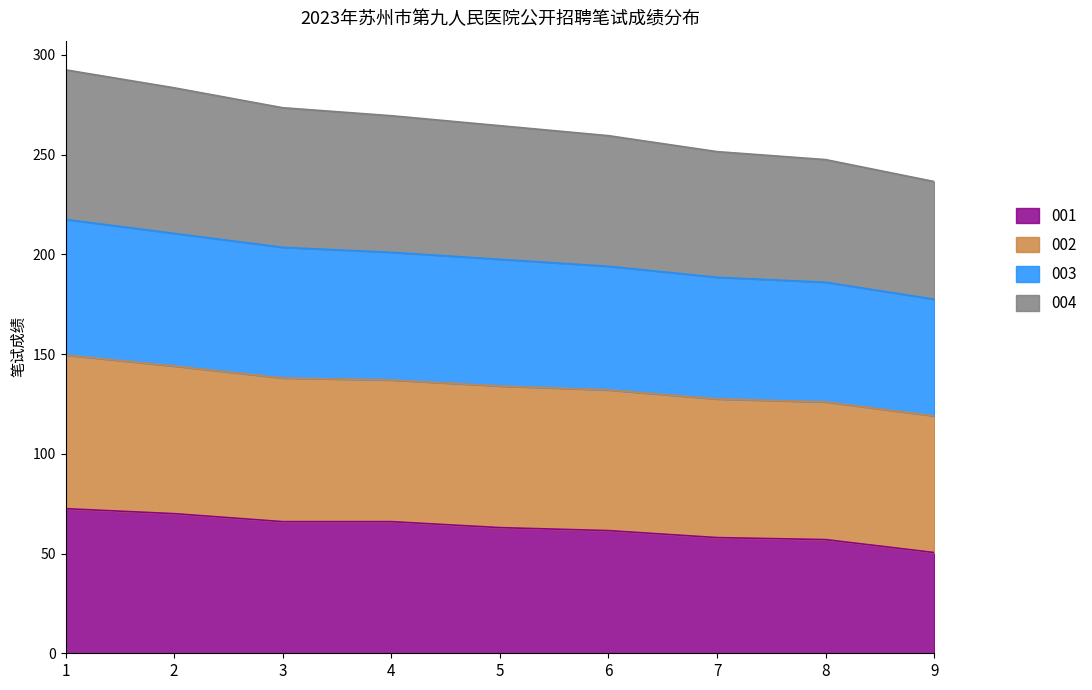

What is the total value across all series at 4?

269.5